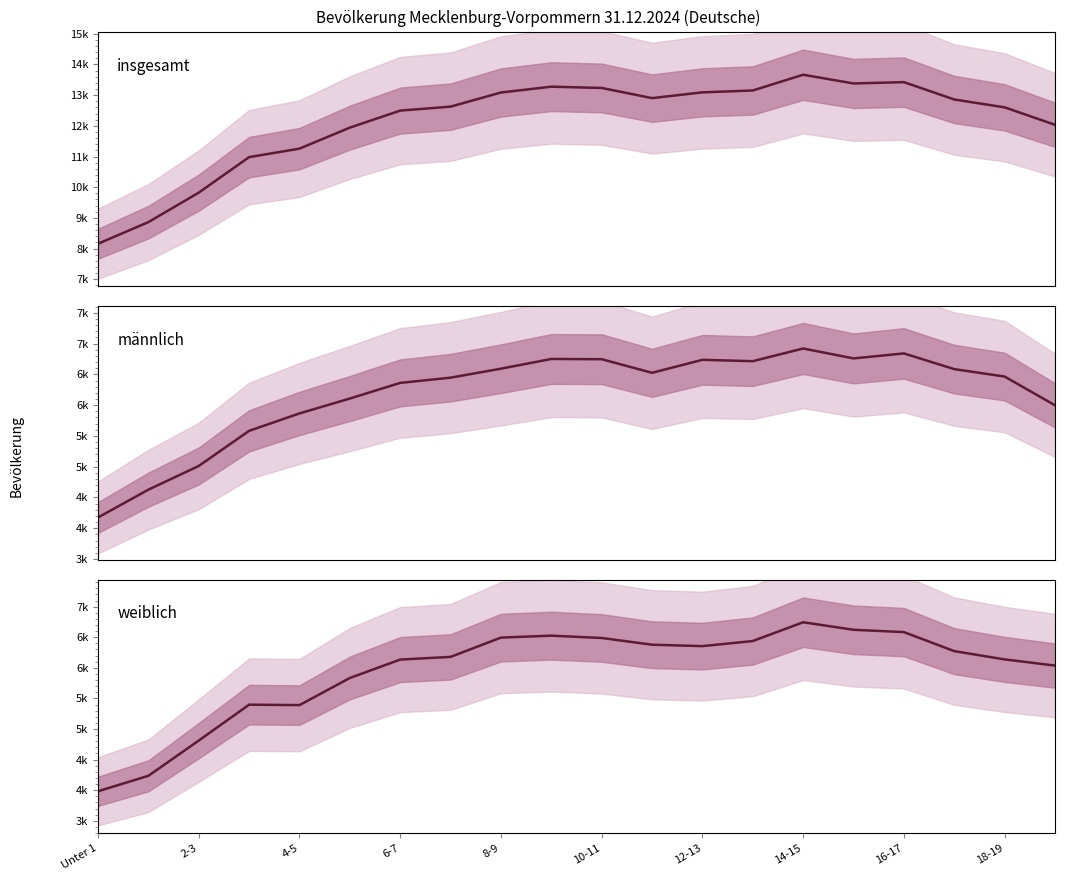

The männlich series shows 3102 at 17. True or false?

False